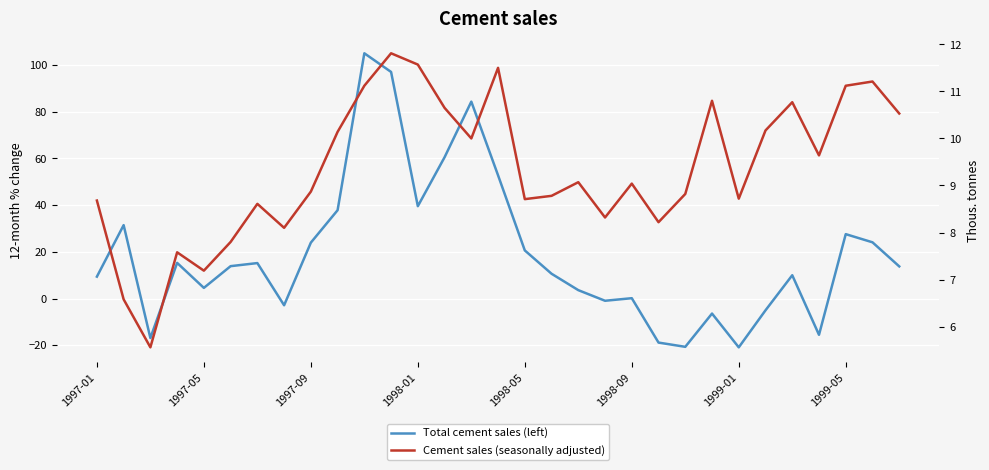

At which category is the sum across all series the highest?

10